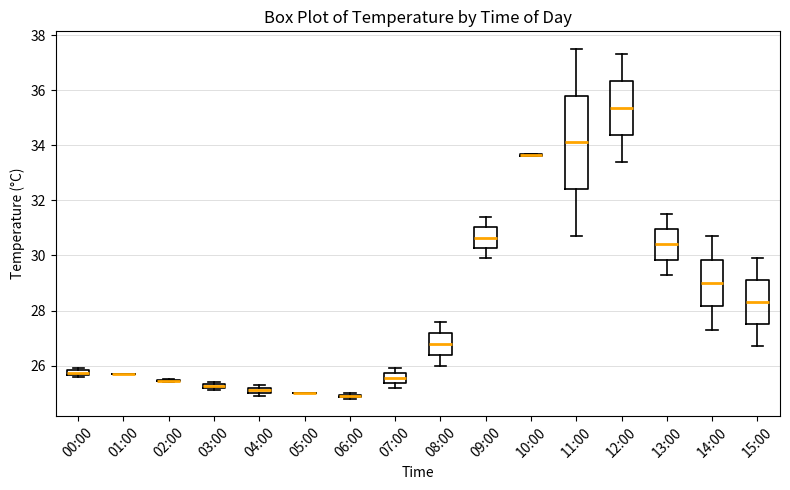

Which box is the tallest, from its lower edge to its upper edge?

11:00